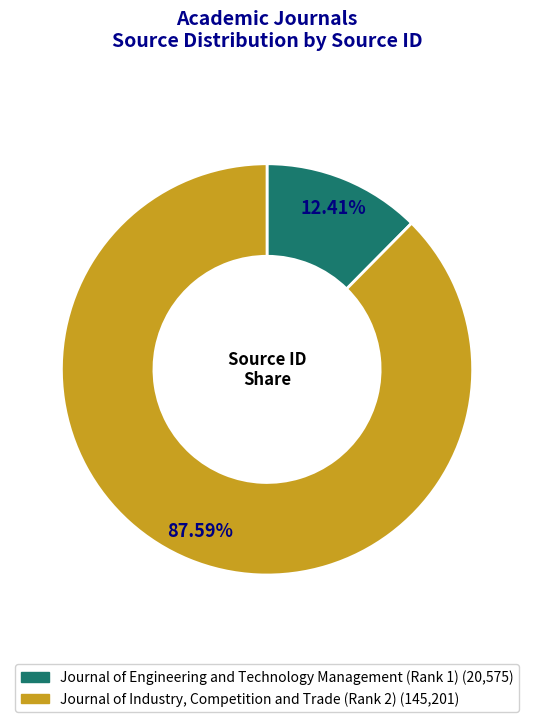

Between Journal of Industry, Competition and Trade (Rank 2) and Journal of Engineering and Technology Management (Rank 1), which is larger?

Journal of Industry, Competition and Trade (Rank 2)